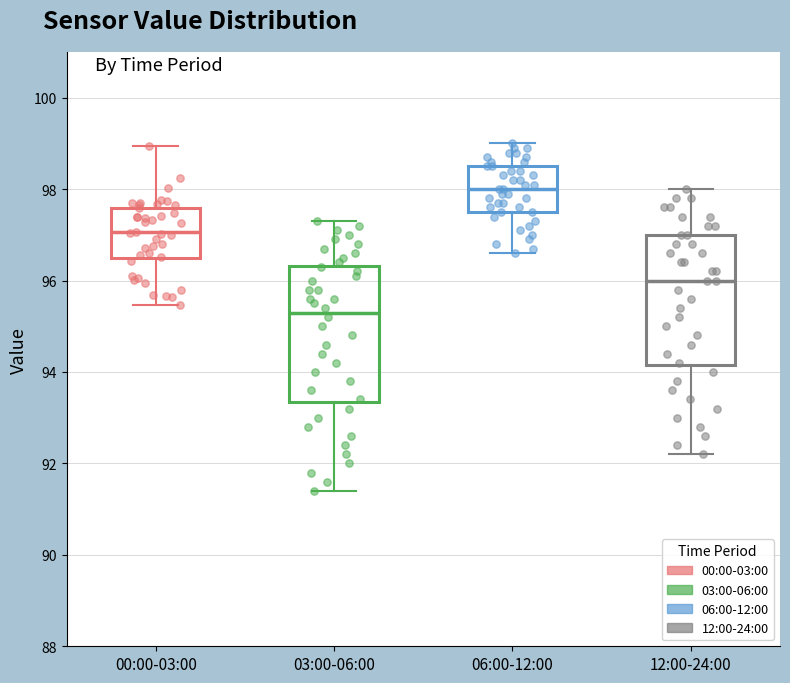

Where is the upper edge of the box for 06:00-12:00 on the y-axis? The values are not printed on the chart, so give them approximately, as read against the axis.

98.6